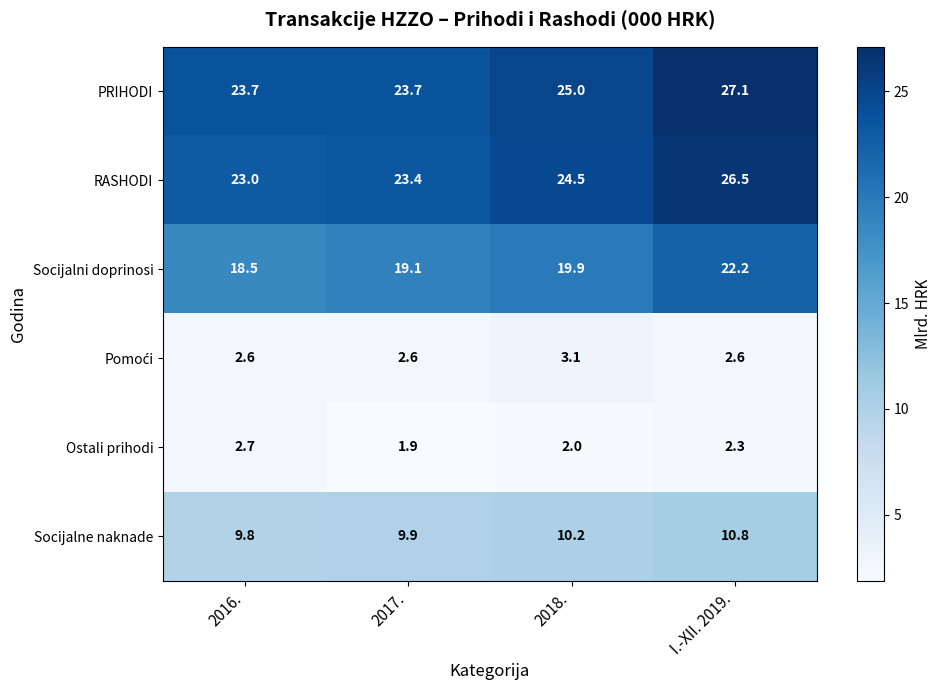

Which series changed the most between 2016. and 2017.?

Ostali prihodi